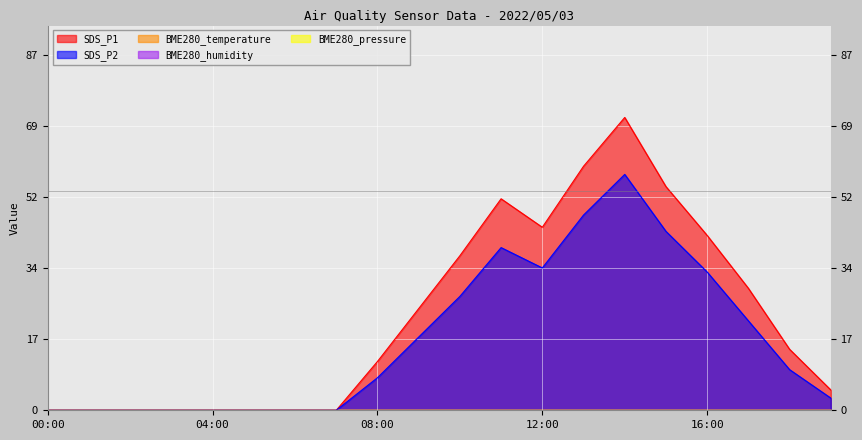

True or false: BME280_temperature and BME280_pressure cross at least once.

False